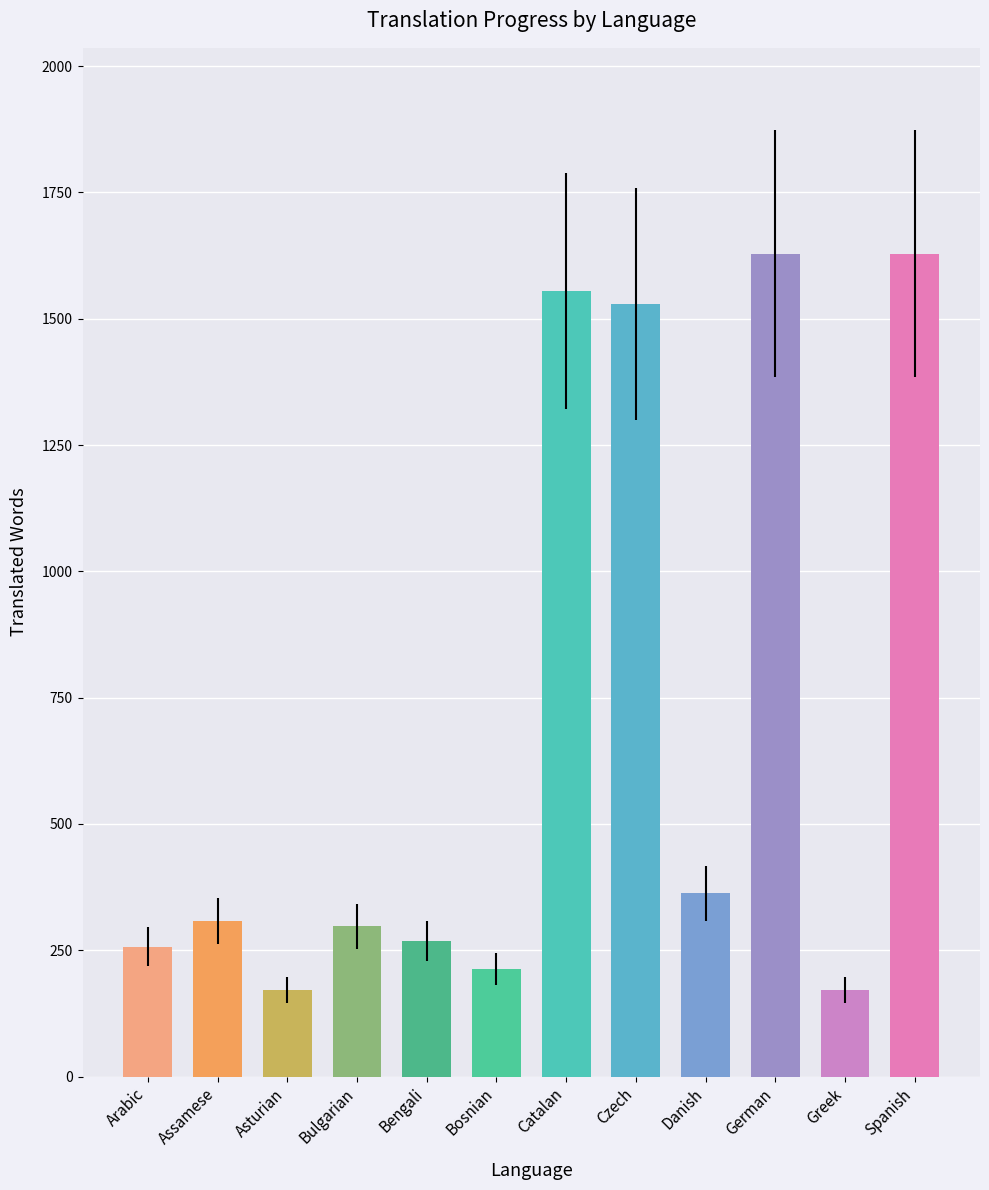

True or false: the data shows 54 at Bosnian.

False